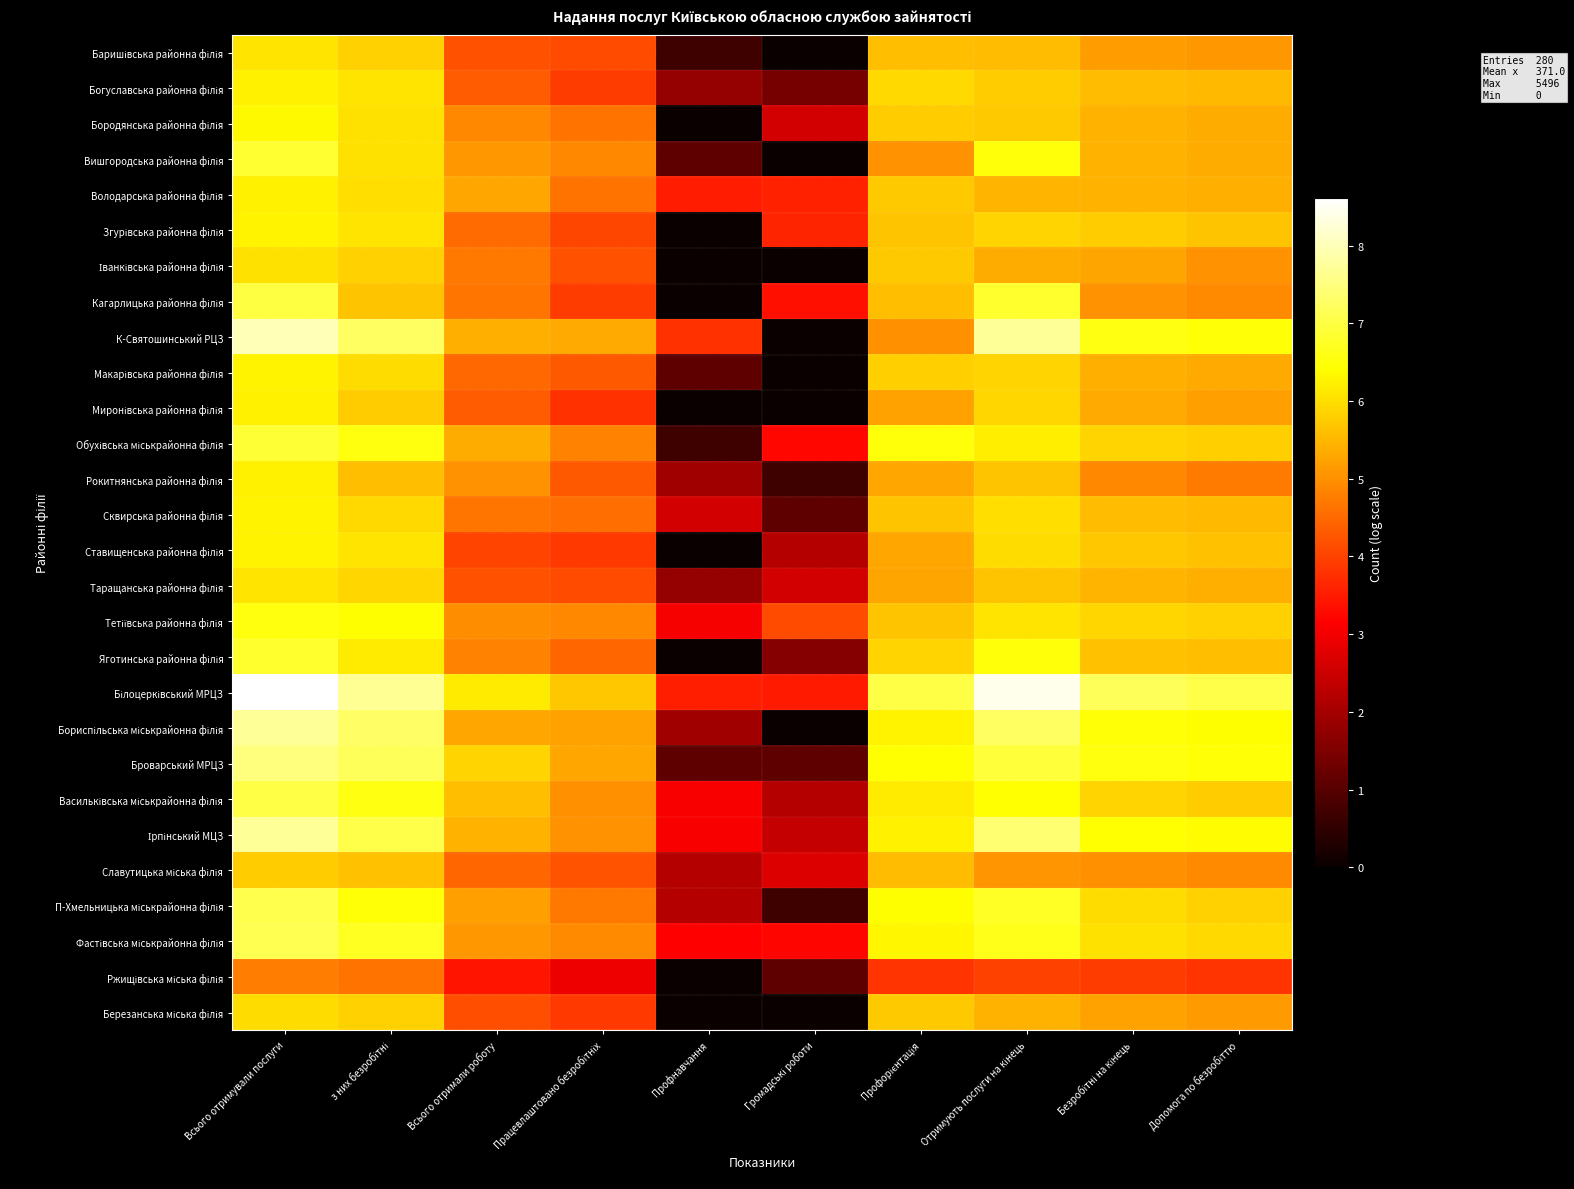

At which category is the sum across all series the highest?

Всього отримували послуги